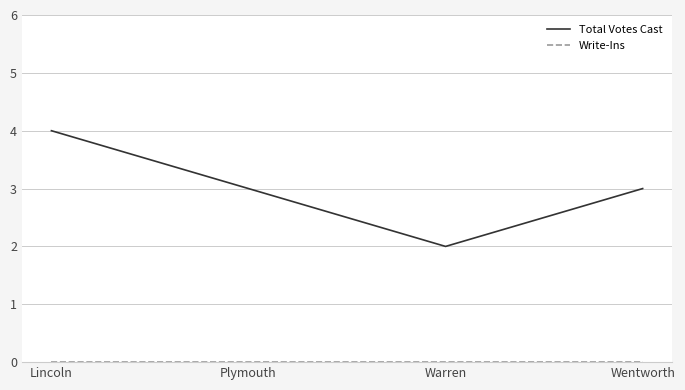

What is the difference between the highest and lowest values at Lincoln?

4